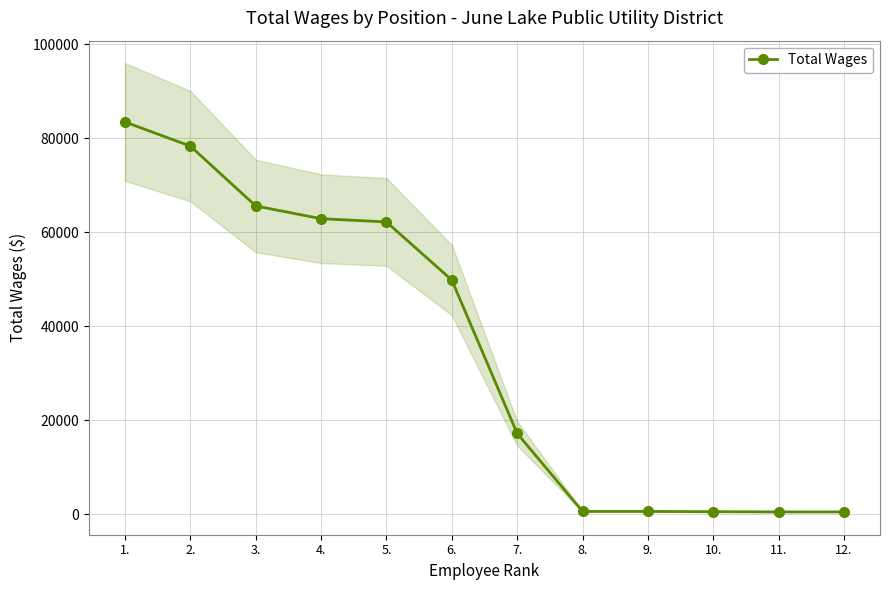

What is the ratio of the value at 1. to the value at 8.?

139.0